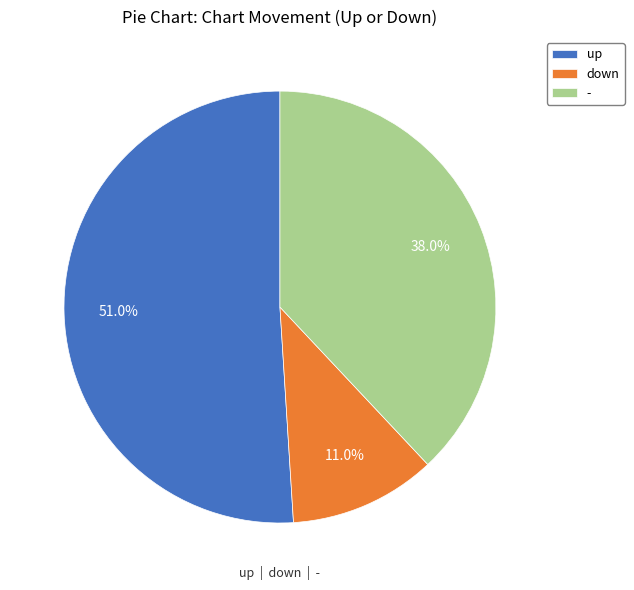

To the nearest percent, what percentage of the pie is down?

11%